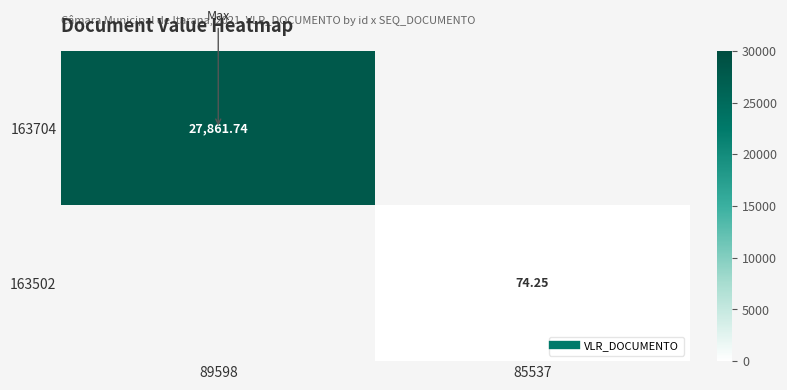

Rank the categories by 163704 value from highest to lowest.

89598, 85537